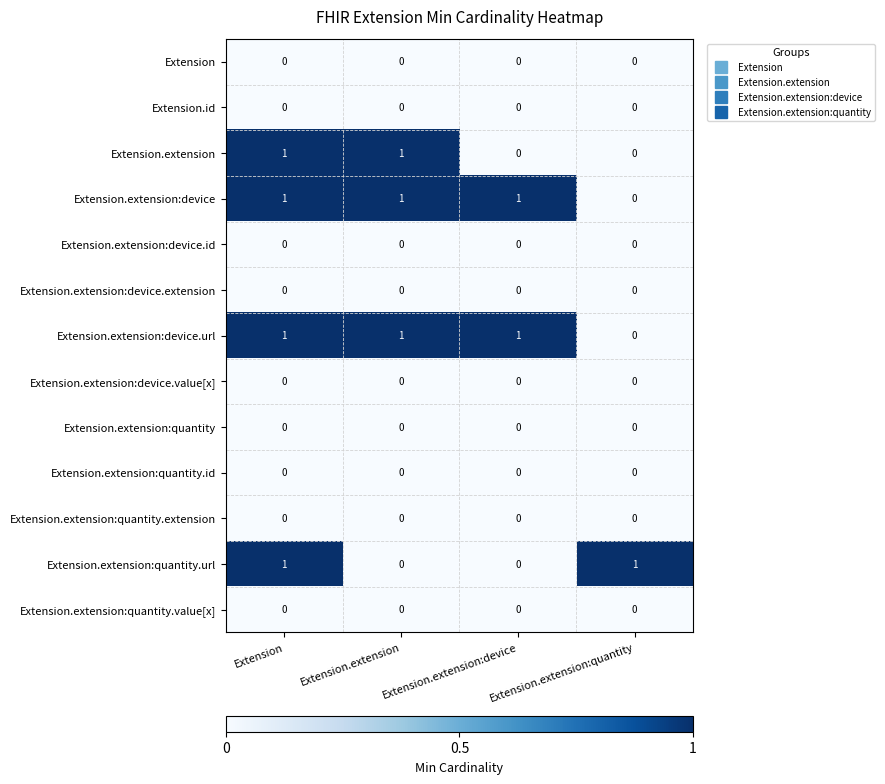

Which category has the lowest value in the Extension.extension:device series?

Extension.extension:quantity